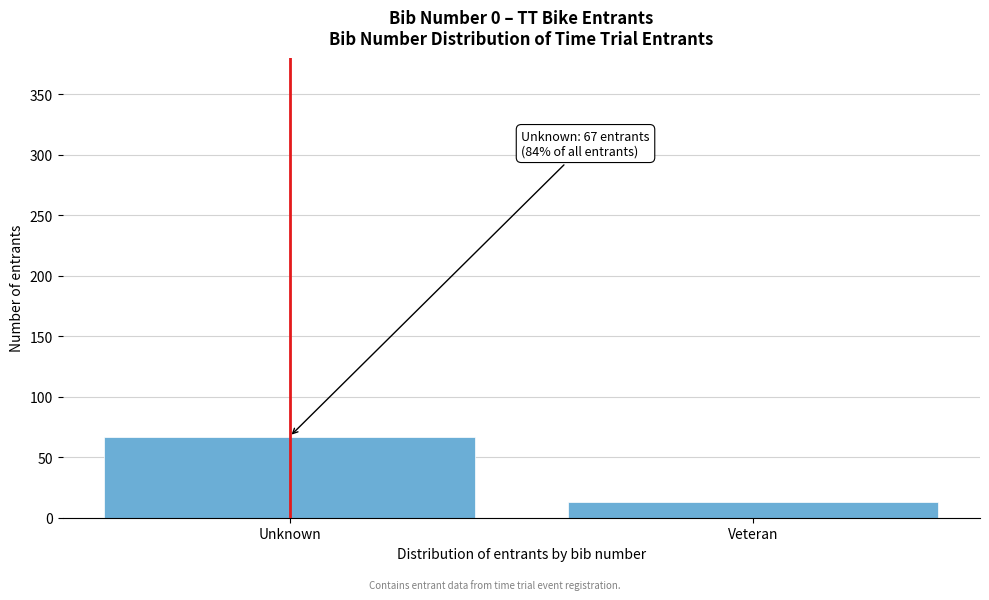

Reading left to right, what are all the values shown in this chart?

67	13